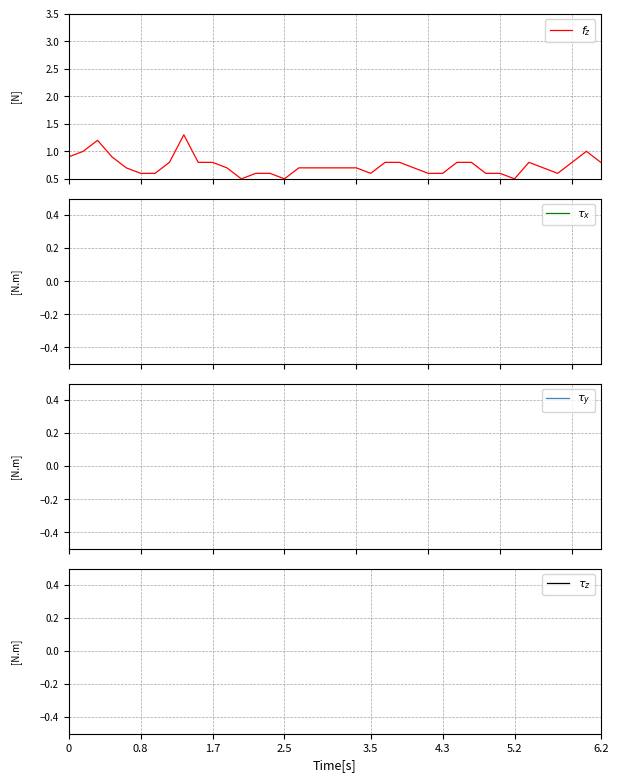

Is it true that $\tau_x$ equals 0.8 at 22?

False